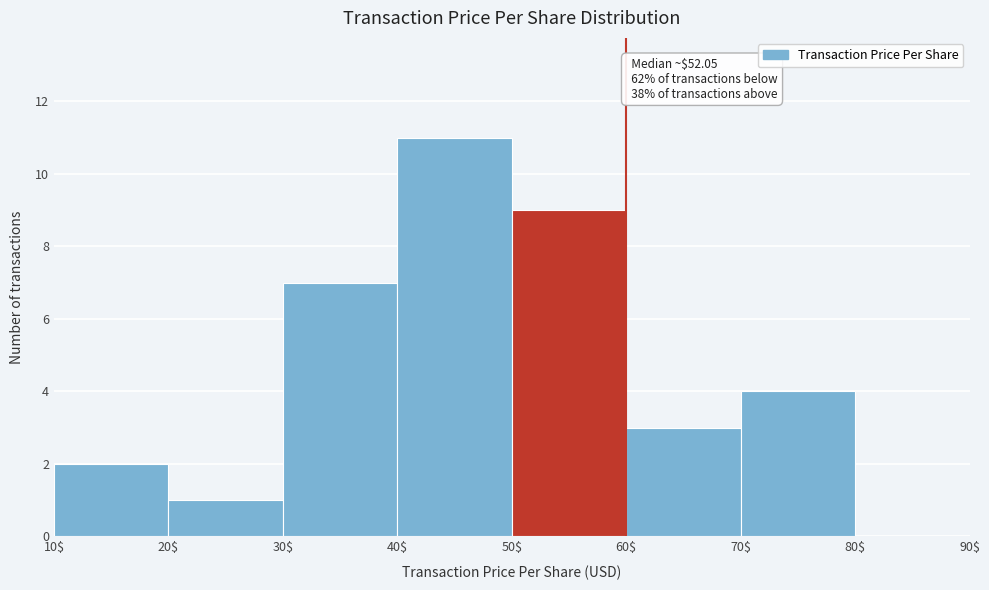

Which range on the x-axis has the tallest bar?

40$ to 50$